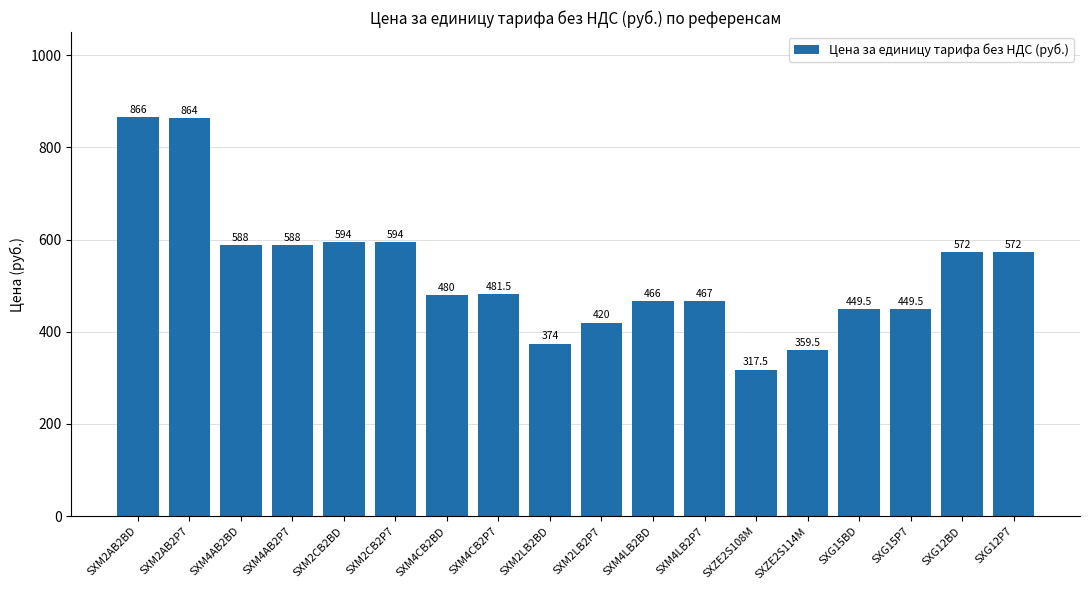

What value does the data have at SXM4LB2BD?

466.0